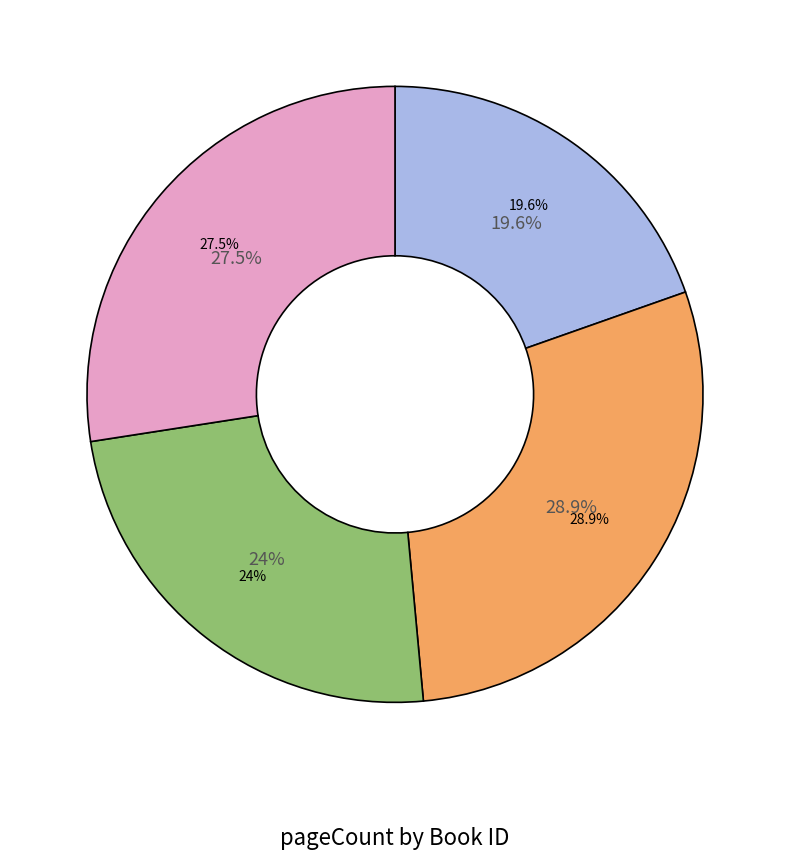

What percentage is the 14019 slice, to the nearest percent?

29%